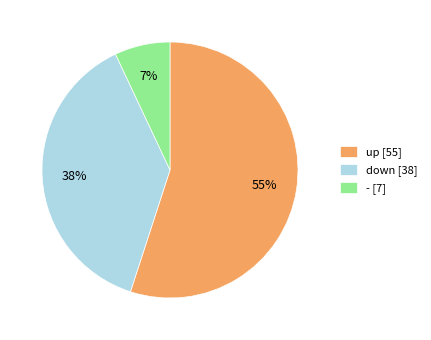

Does - account for over 50% of the chart?

No